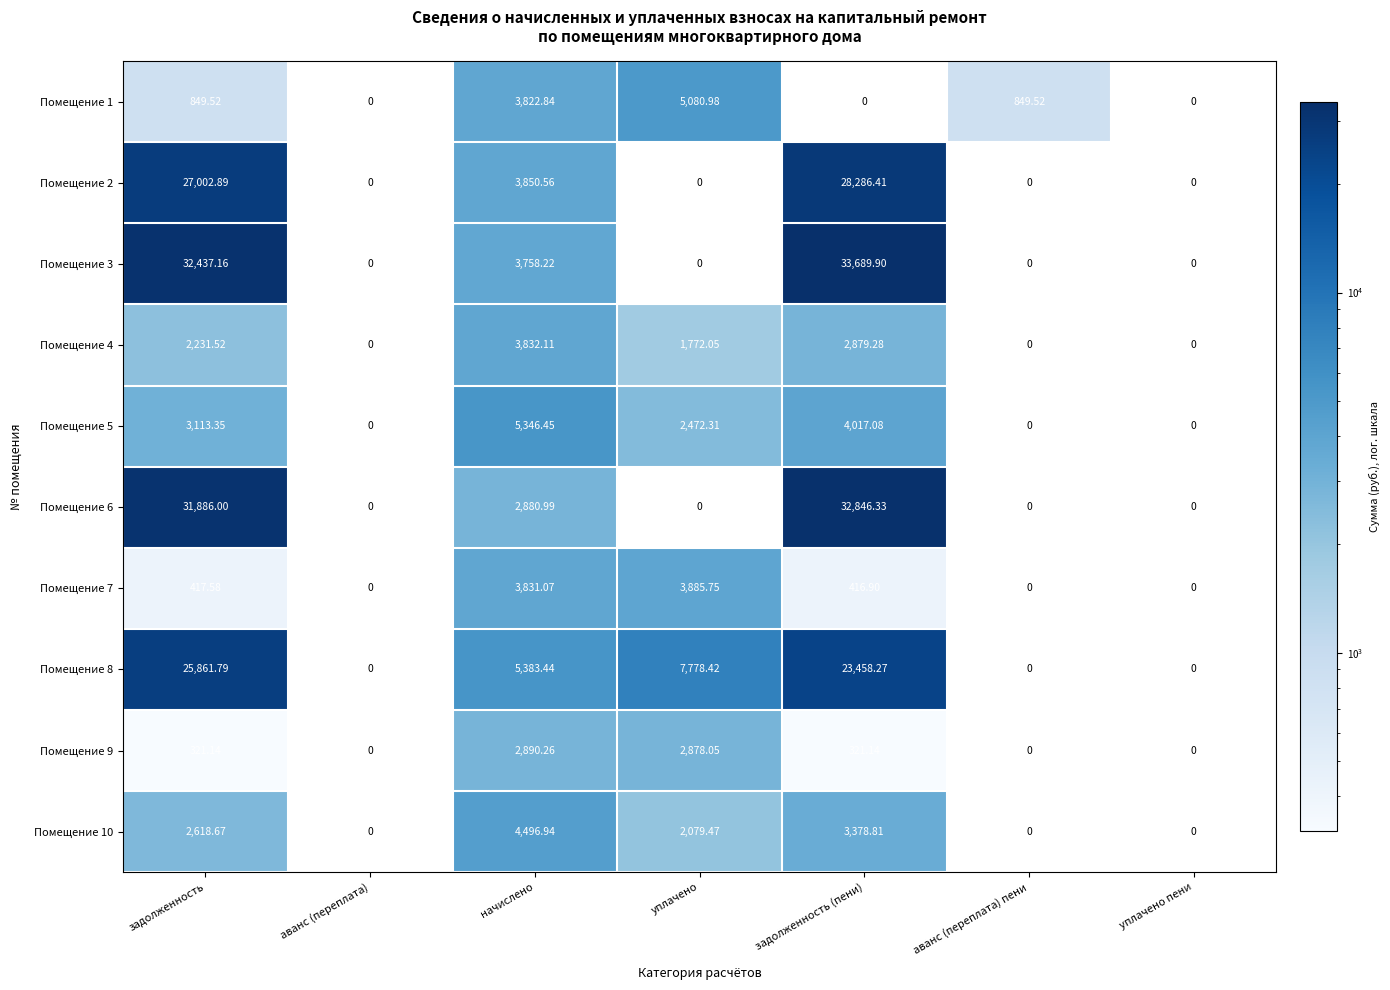

Is it true that Помещение 5 equals 2472.3 at уплачено?

True